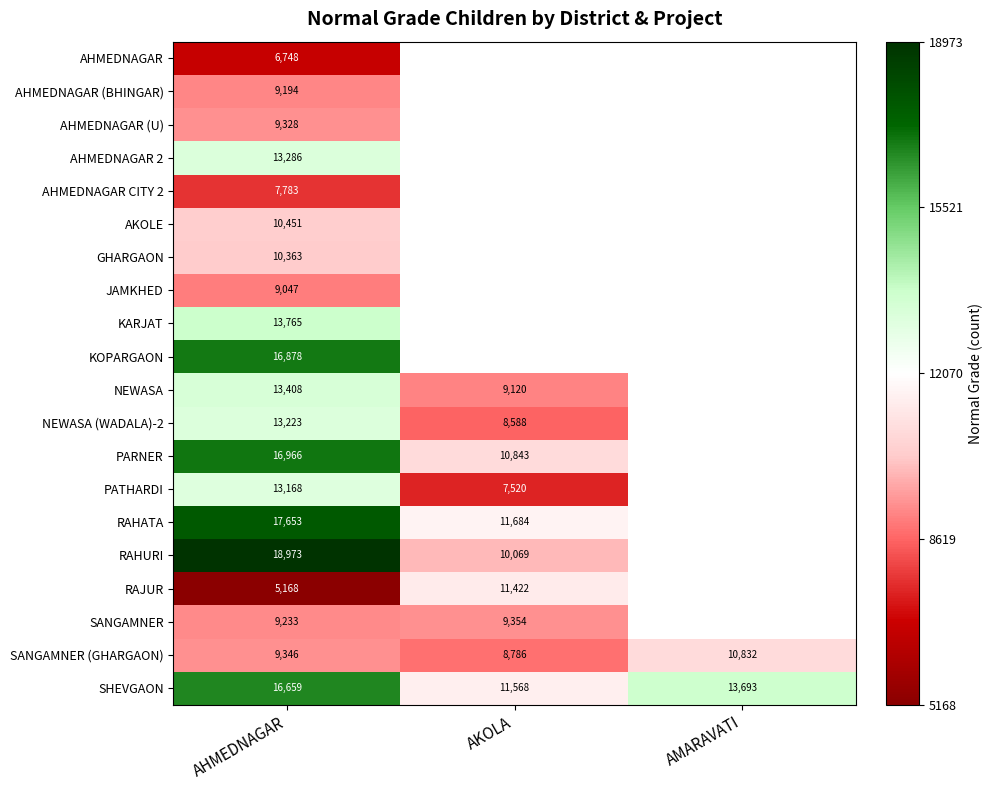

At how many categories does at least one series exceed 4878?

3